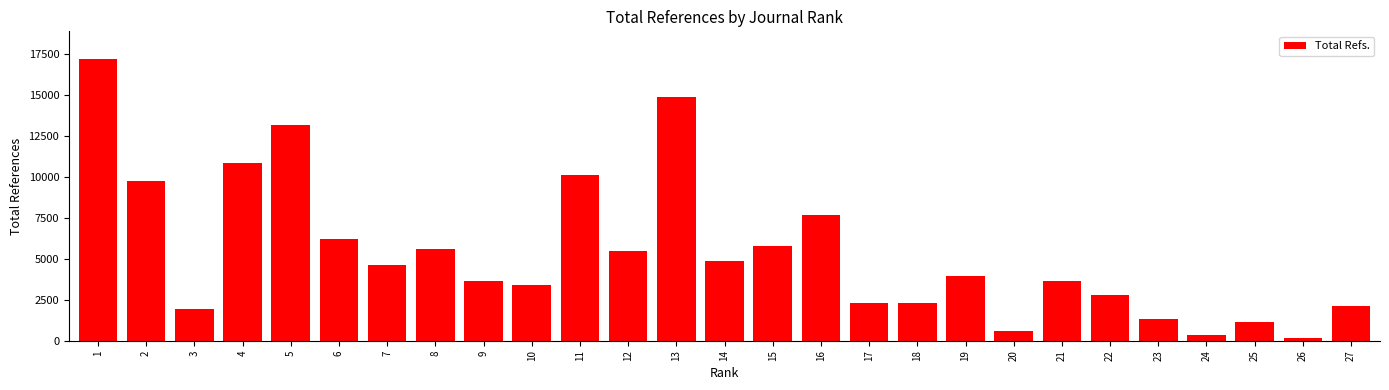

The value at 21 is 3642. True or false?

True